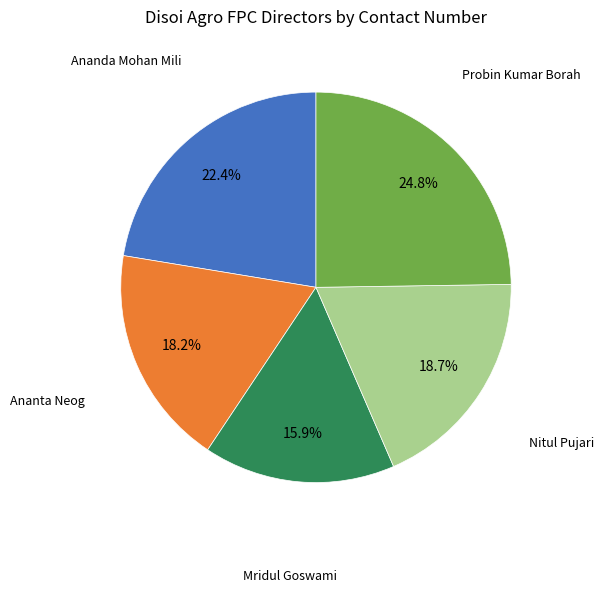

To the nearest percent, what is the difference between the largest and smallest slice percentages?

9%